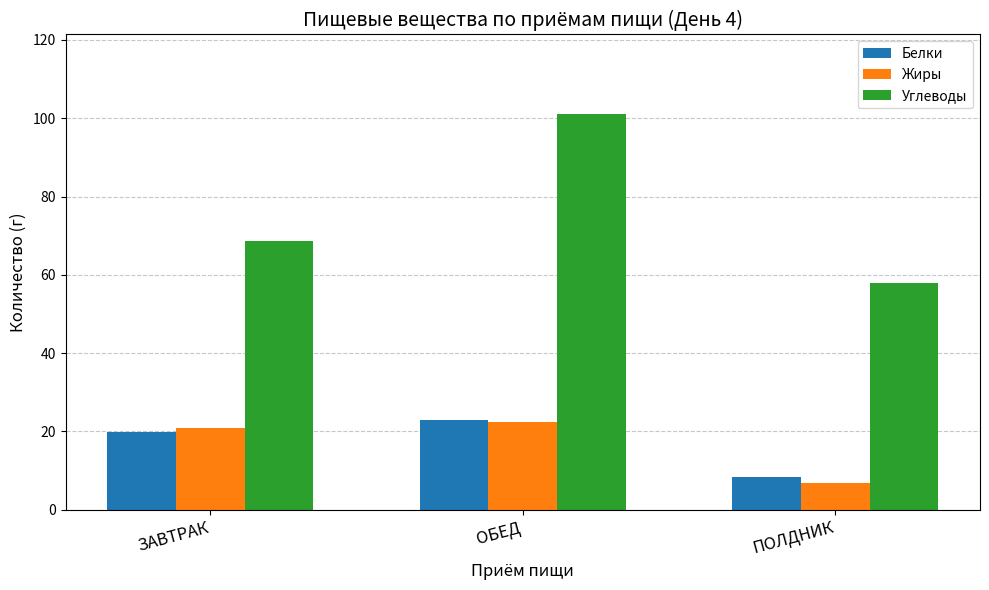

True or false: Углеводы has a value of 25.4 at ЗАВТРАК.

False